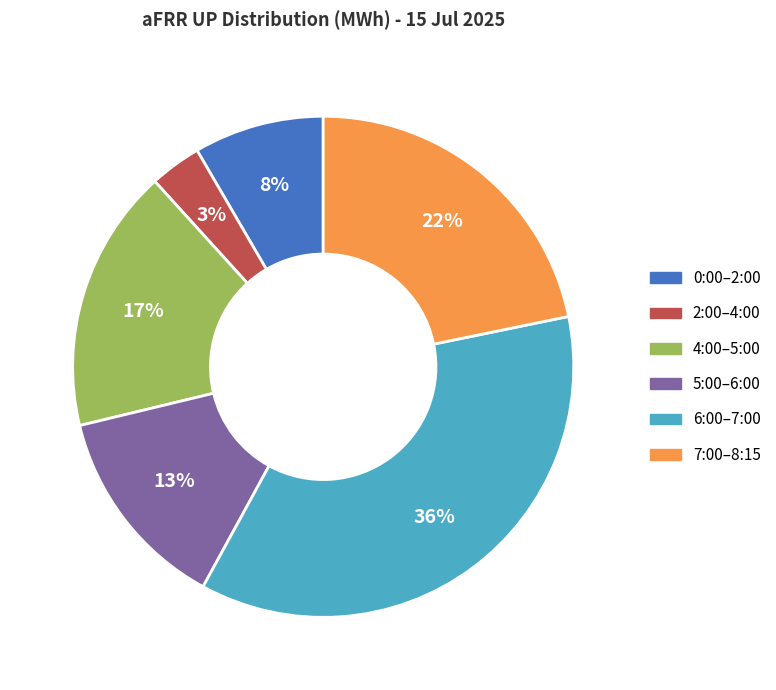

Does any single category account for the majority?

No